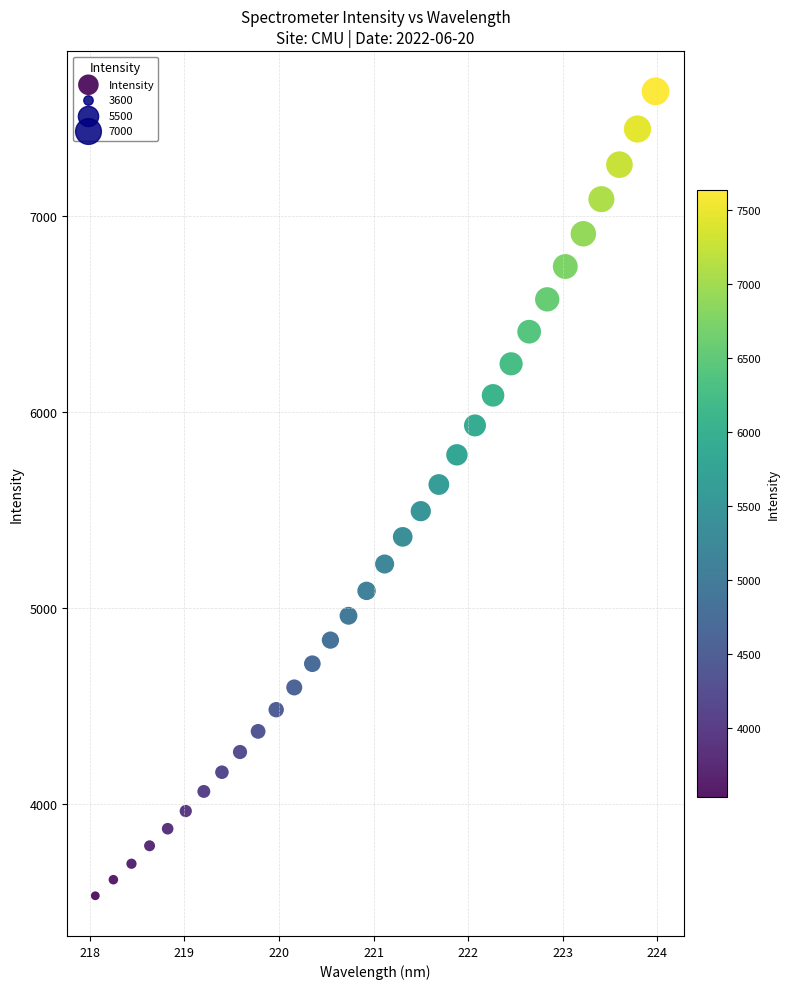

What is the range of X values (max minus min)?

5.9